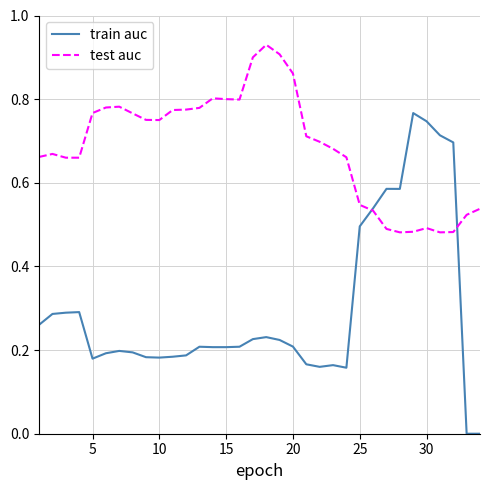

How many categories are shown in the chart?

34